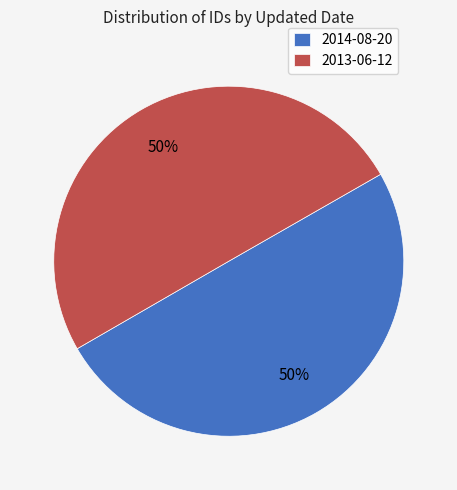

What is the ratio of the value at 2014-08-20 to the value at 2013-06-12?

1.0